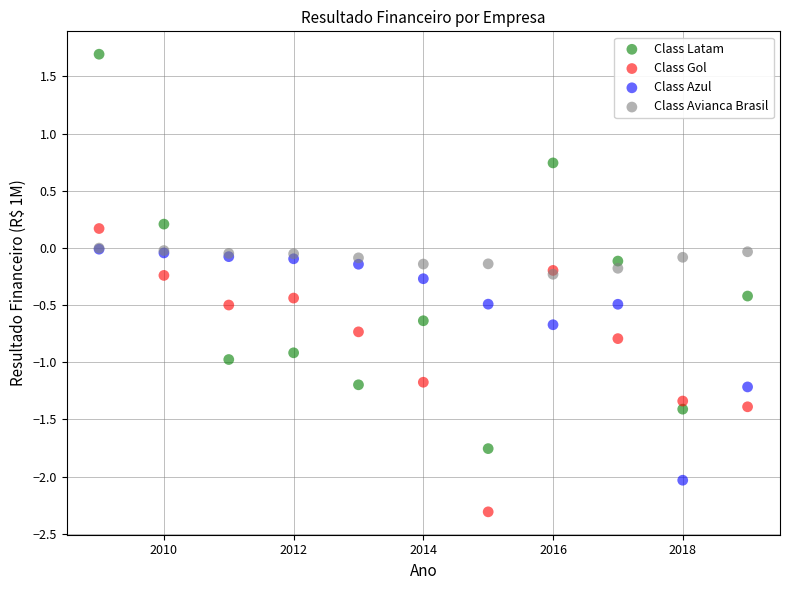

Which series has the largest Y range (max minus min)?

Class Latam